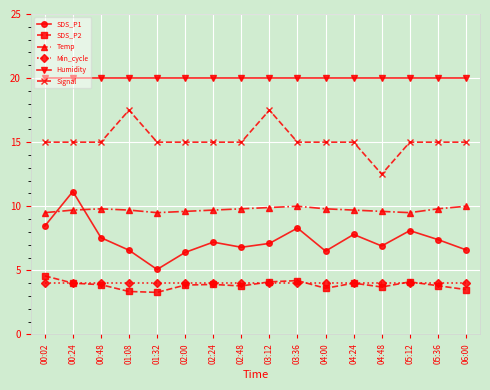

At which category is the sum across all series the highest?

00:24